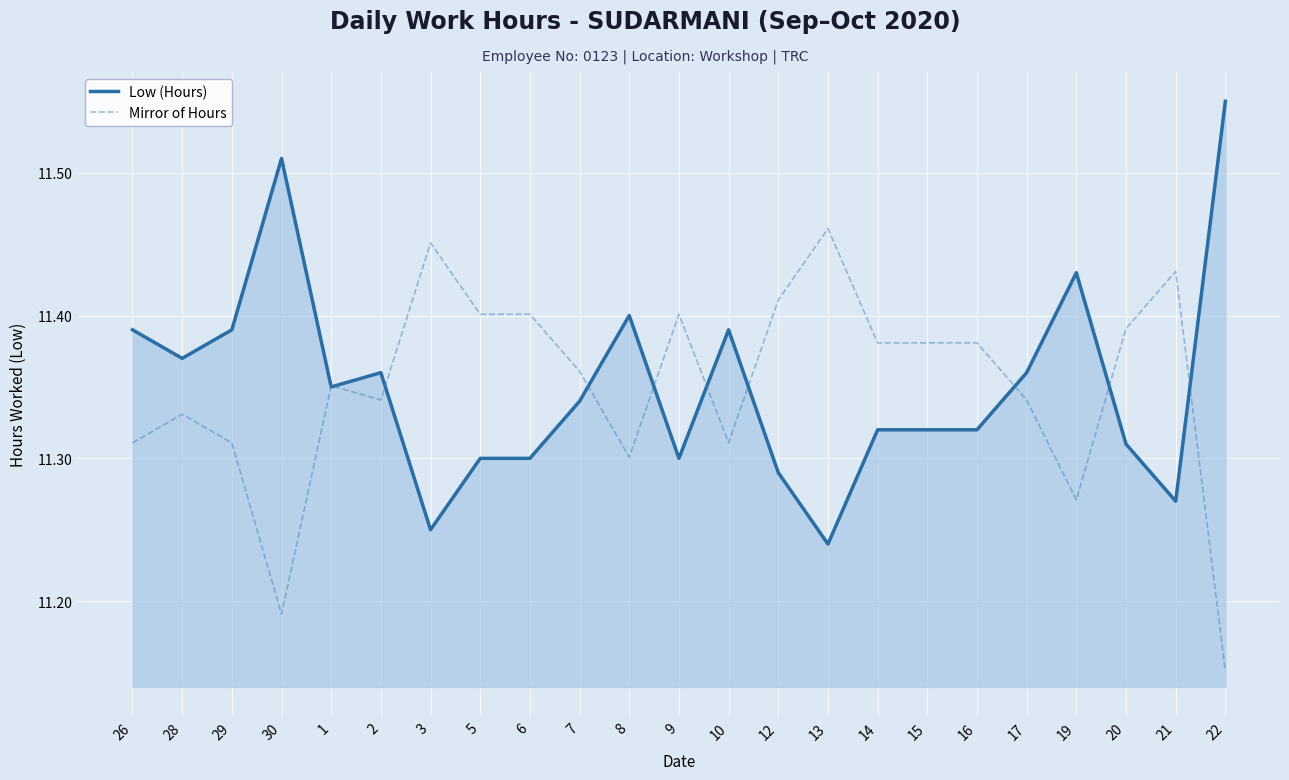

What is the difference between the highest and lowest values at 16?

0.1